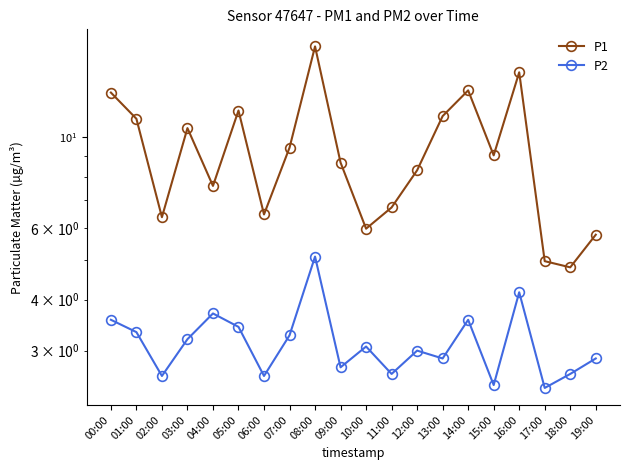

Which has a higher value, 04:00 or 13:00?

13:00